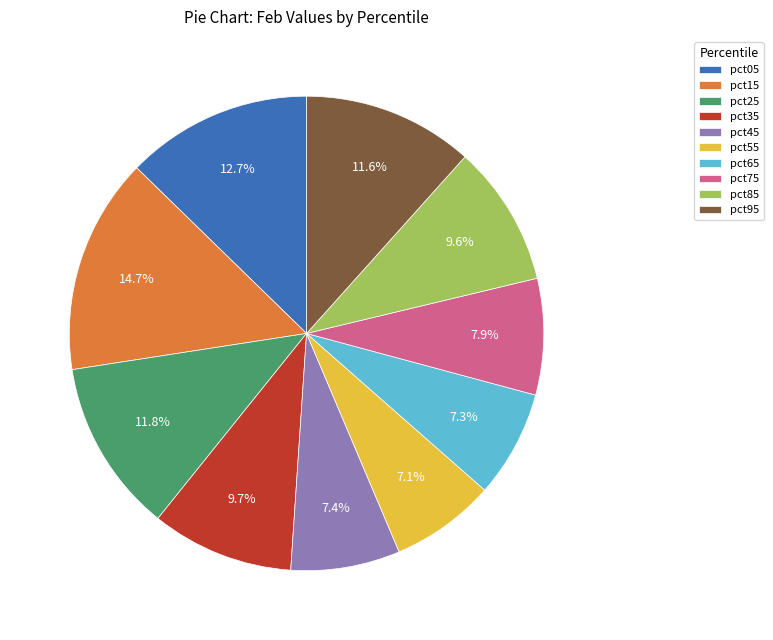

Count the number of slices in the pie.

10